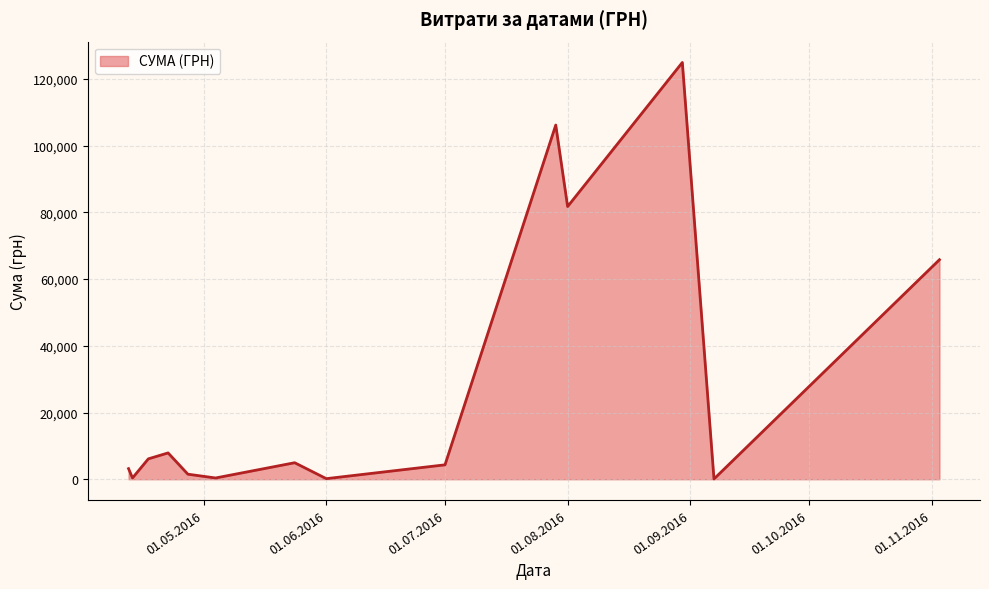

What is the difference between the maximum and minimum values?

124820.3